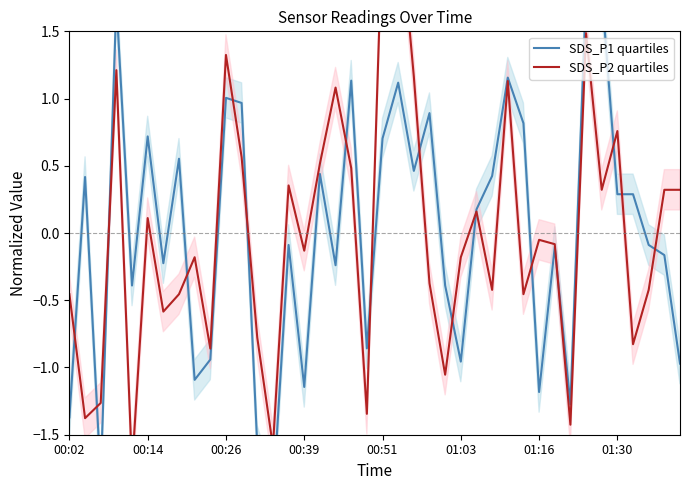

Does the chart display data point markers on the line(s)?

No